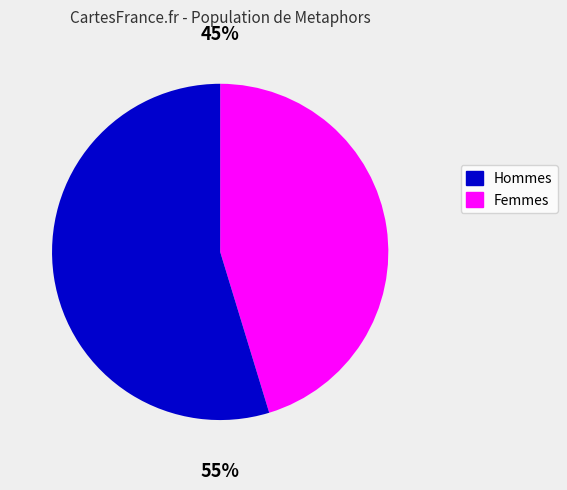

Does any single category account for the majority?

Yes